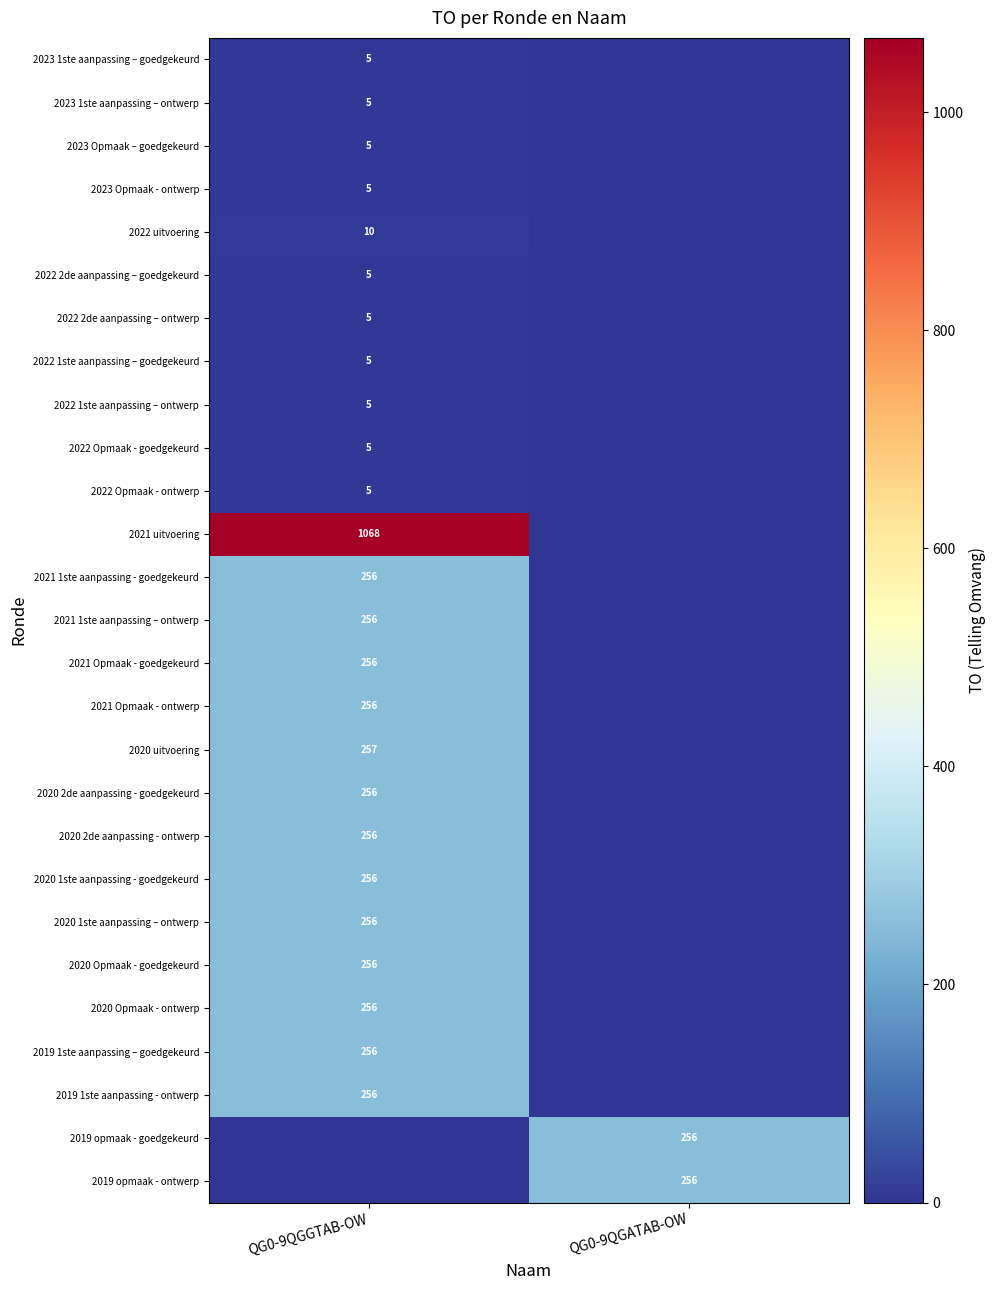

Is it true that 2019 1ste aanpassing – goedgekeurd equals 140 at QG0-9QGGTAB-OW?

False